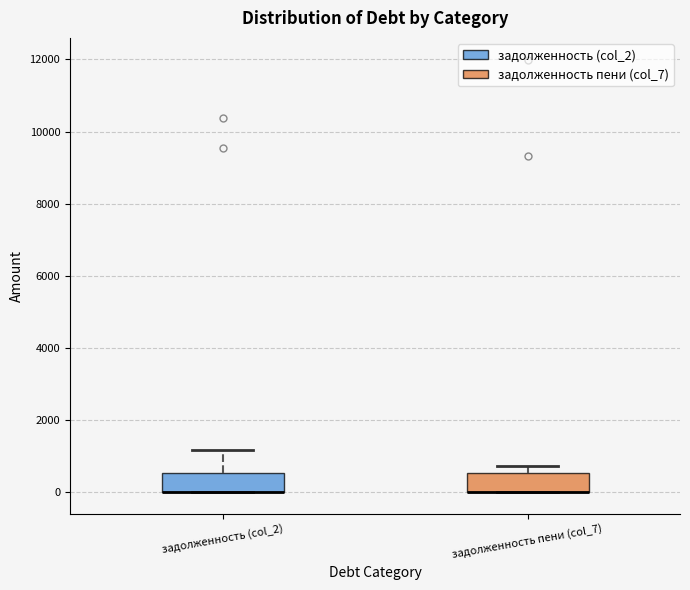

Reading left to right, read every box against the y-axis: the position of its median line, the range the box covers, and the ends of its whiskers. The values are not printed on the chart, so give them approximately, as read against the axis.

задолженность (col_2): median 0 (drawn on the box's lower edge), box 0 to 600, whiskers 0 to 1200
задолженность пени (col_7): median 0 (drawn on the box's lower edge), box 0 to 600, whiskers 0 to 800